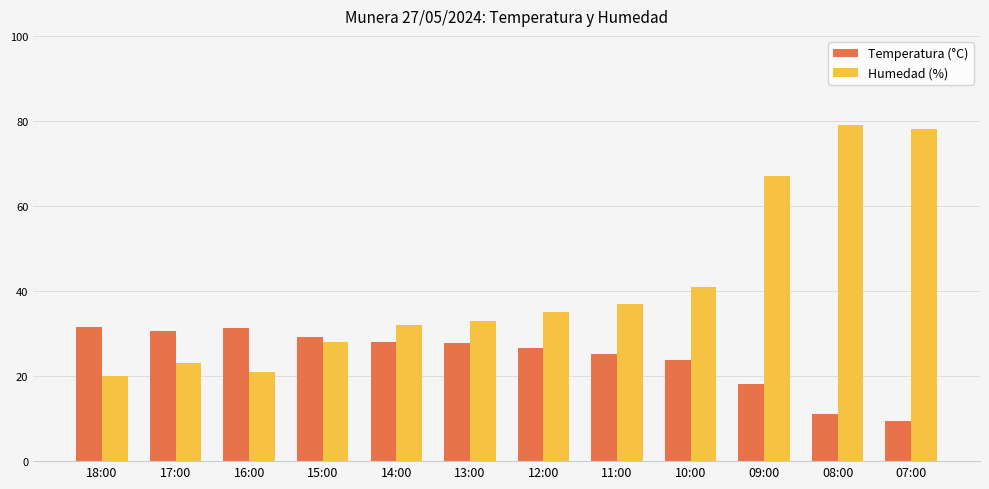

What is the greatest value displayed?

79.0